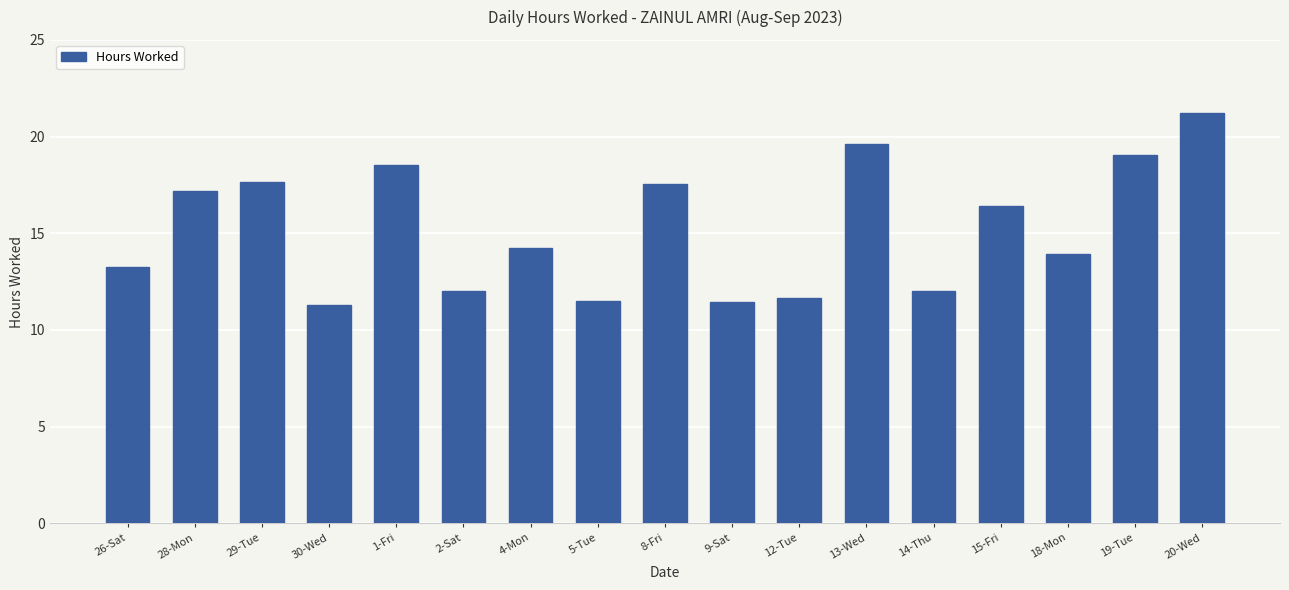

Approximately how many times larger is the value at 12-Tue compared to 2-Sat?

1.0